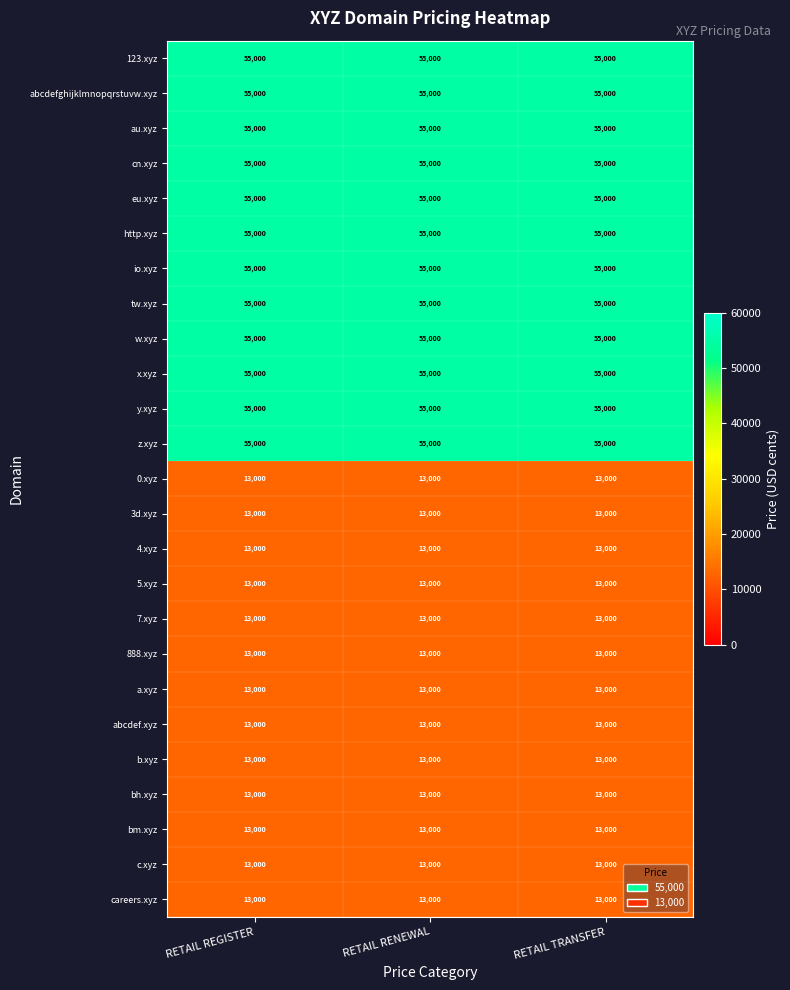

What is the spread (max minus min) of values at RETAIL TRANSFER?

42000